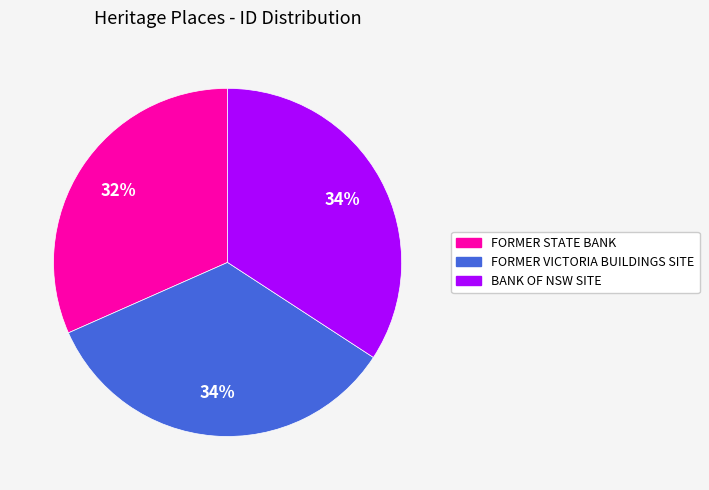

Is it true that FORMER STATE BANK is 24% of the pie?

False